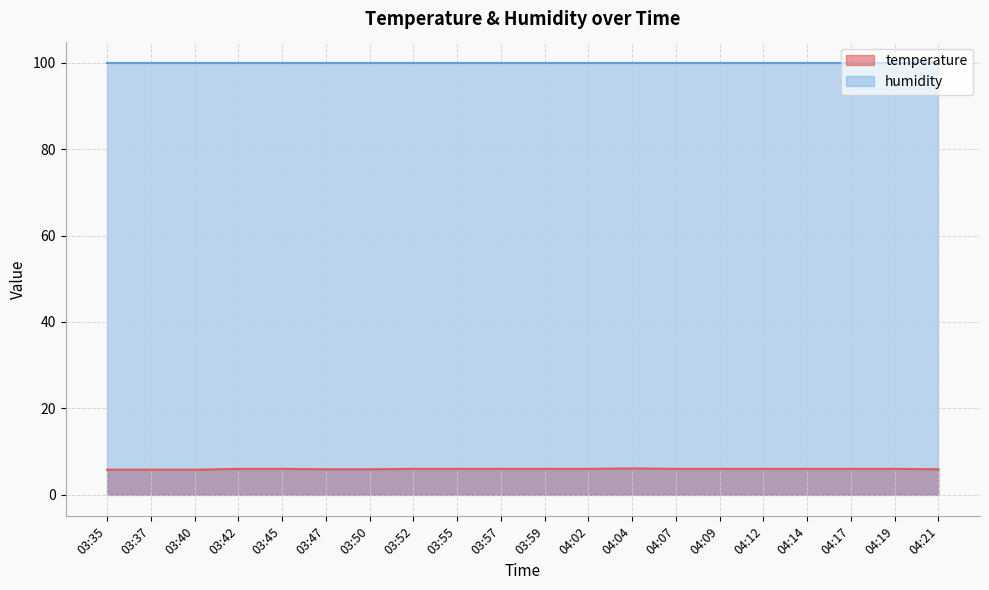

What is the ratio of the value at 03:50 to the value at 04:17?

1.0